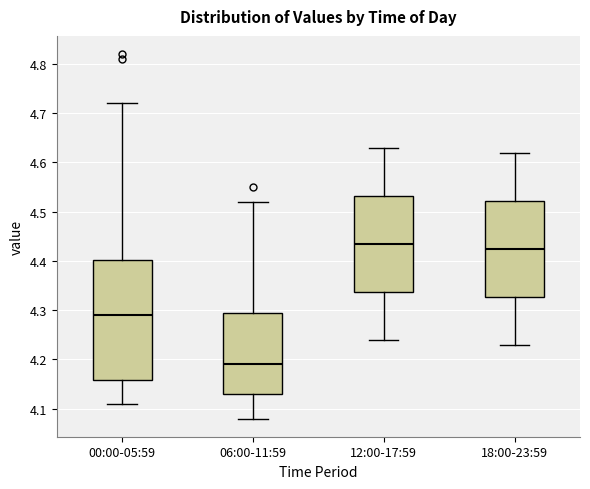

Reading left to right, transcribe this box plot: for each box, give where its median line is, the range the box spans, and where its two whiskers end, as read against the y-axis. The values are not printed on the chart, so give them approximately, as read against the axis.

00:00-05:59: median 4.29, box 4.16 to 4.40, whiskers 4.11 to 4.72
06:00-11:59: median 4.19, box 4.13 to 4.30, whiskers 4.08 to 4.52
12:00-17:59: median 4.44, box 4.34 to 4.53, whiskers 4.24 to 4.63
18:00-23:59: median 4.43, box 4.33 to 4.52, whiskers 4.23 to 4.62